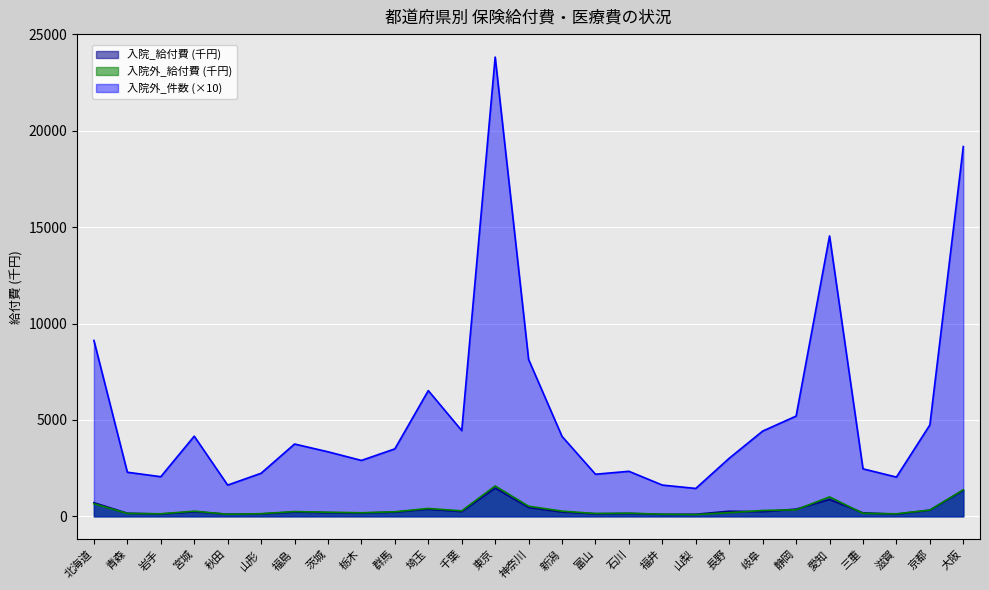

Does the chart have visible grid lines?

Yes